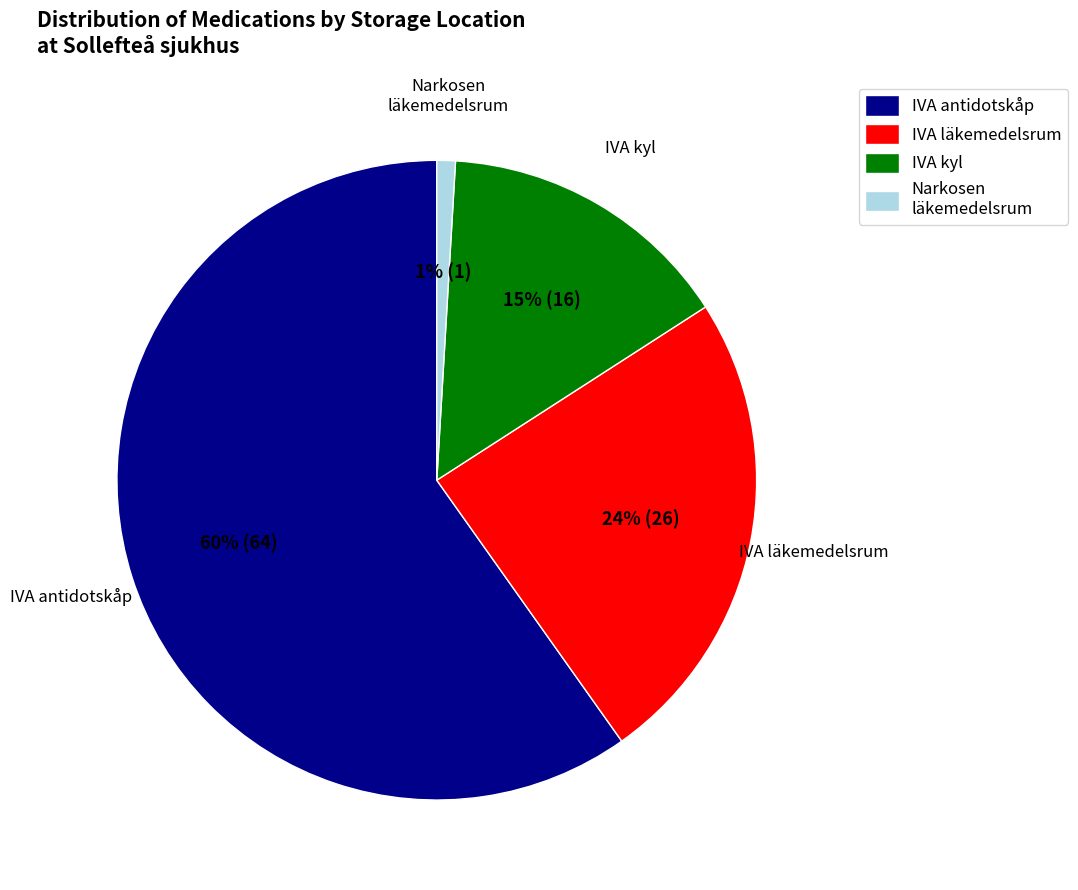

Rank the categories by value from lowest to highest.

Narkosen läkemedelsrum, IVA kyl, IVA läkemedelsrum, IVA antidotskåp